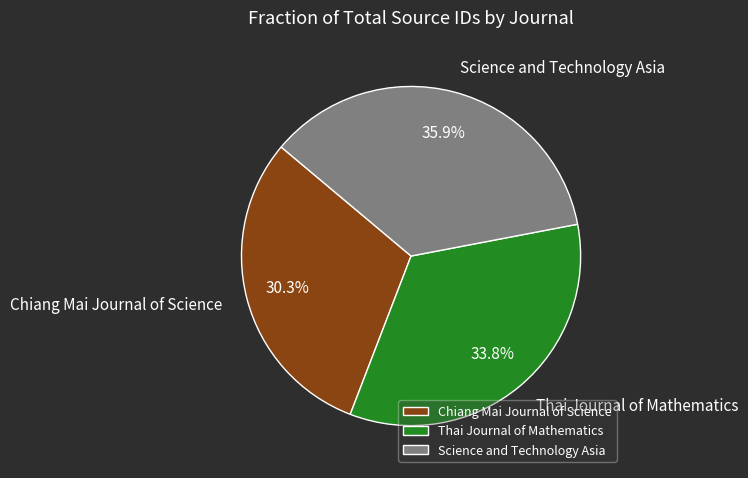

To the nearest percent, what is the average slice percentage?

33%